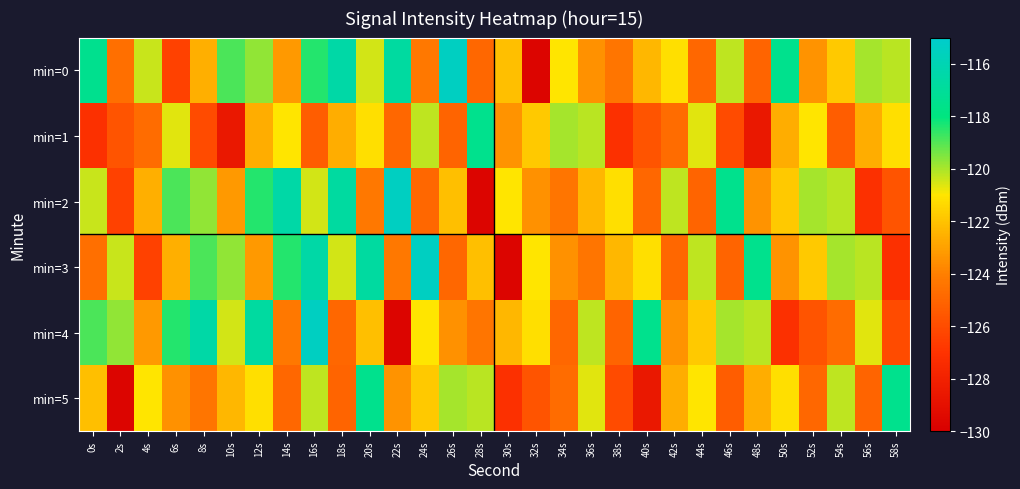

What is the total value across all series at 28s?

-738.9